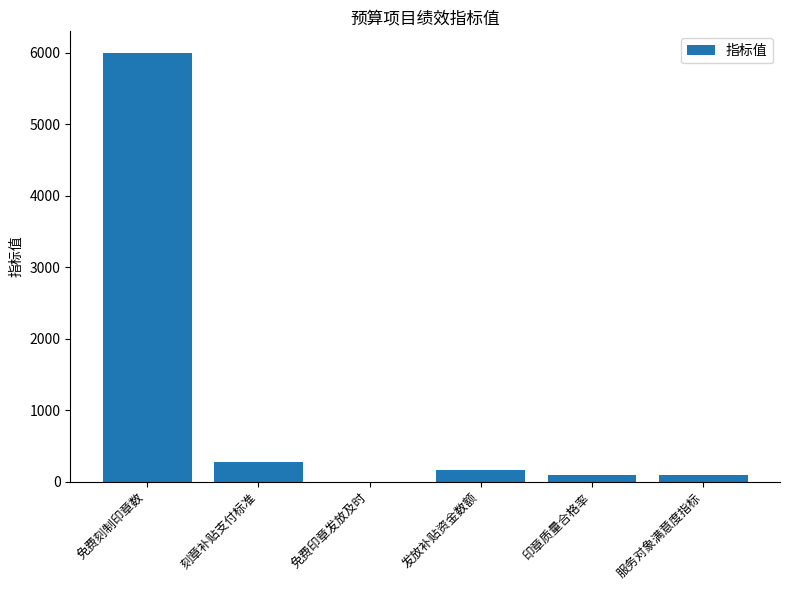

Which has a higher value, 免费印章发放及时 or 刻章补贴支付标准?

刻章补贴支付标准